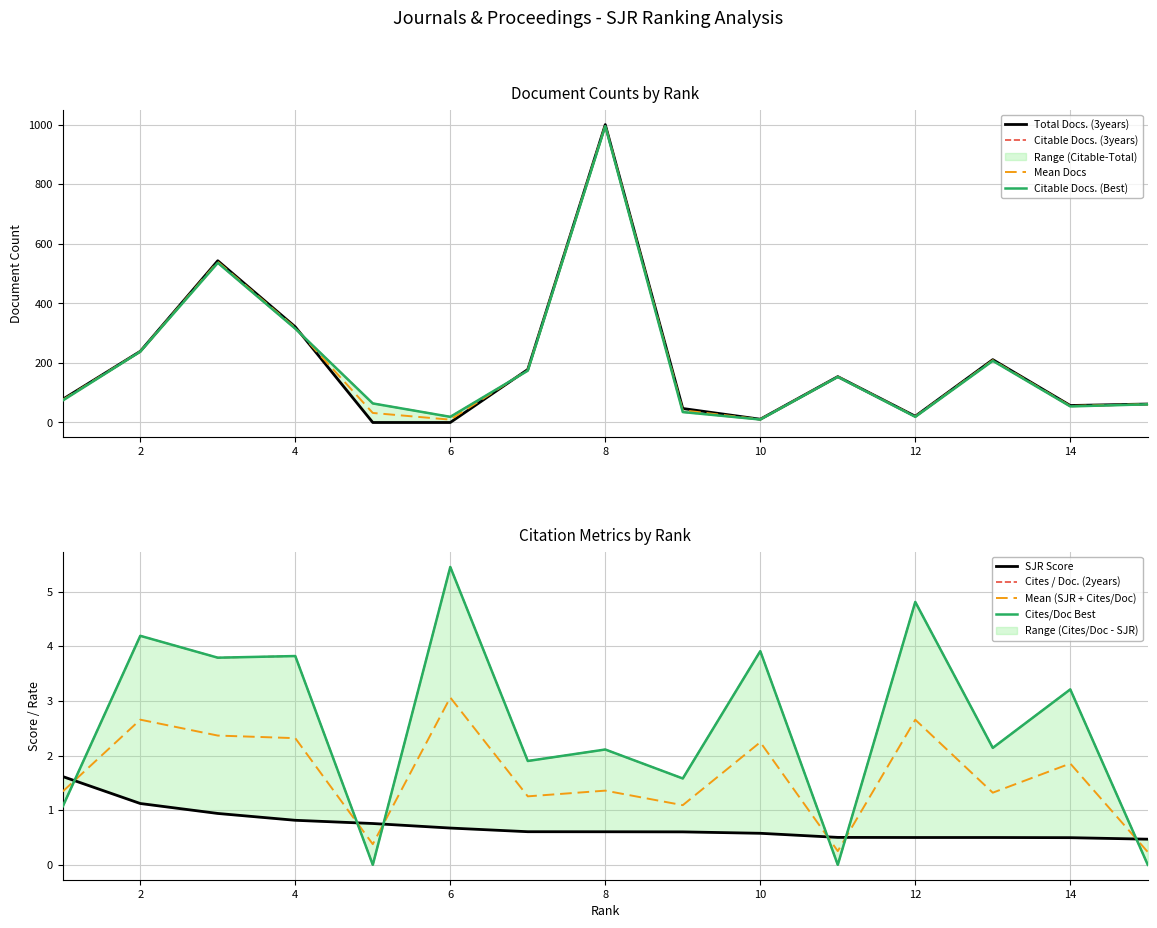

True or false: Cites / Doc. (2years) has a value of 3.2 at 14.

True